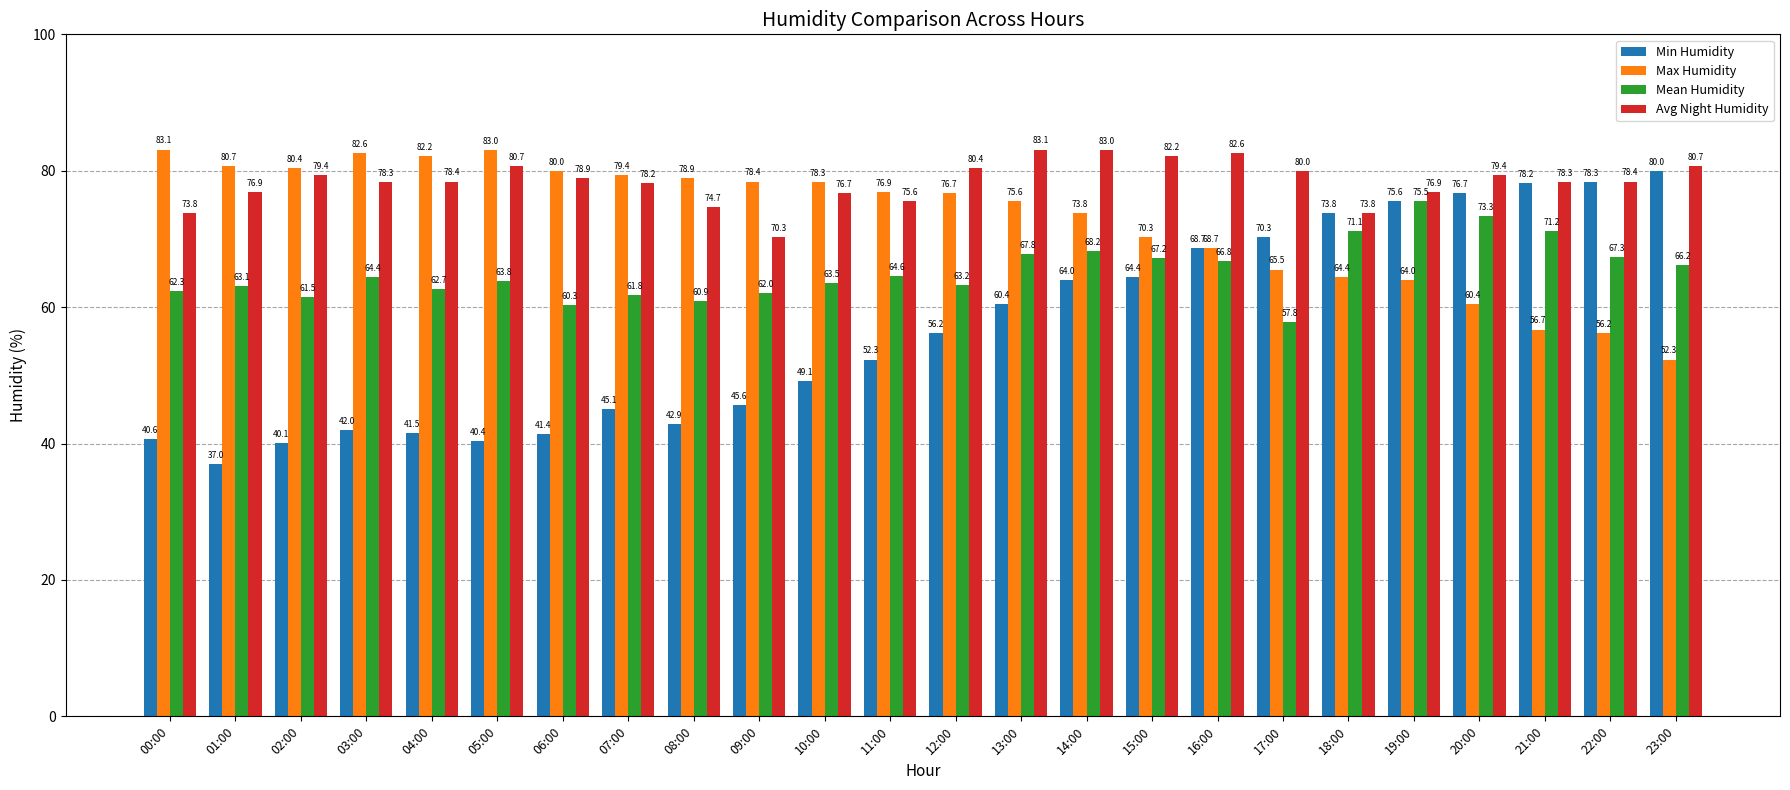

What is the maximum value shown in the chart?

83.1